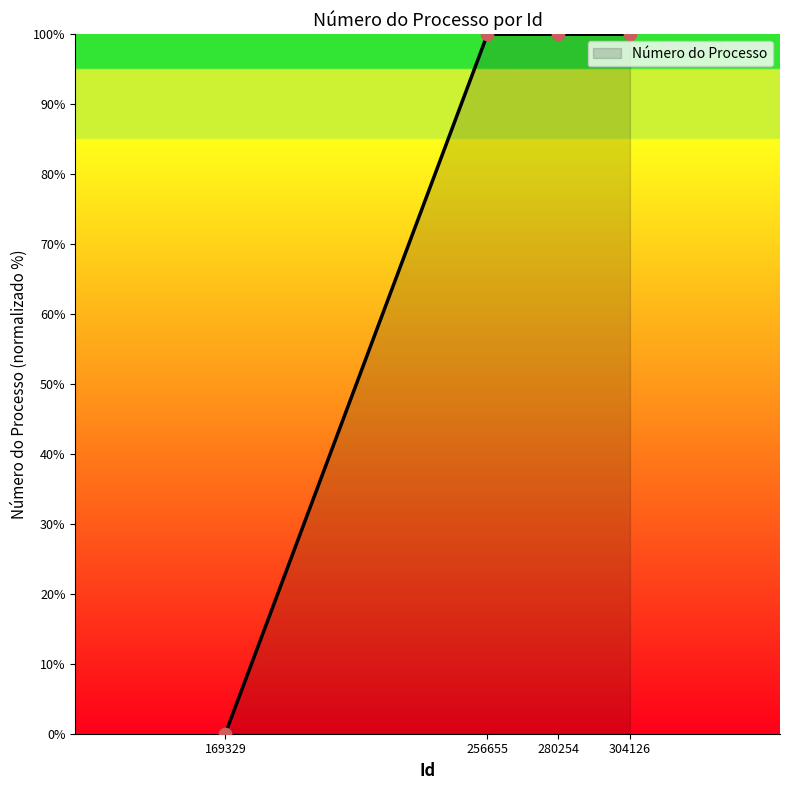

What is the change in value from 169329 to 304126?

+100.0